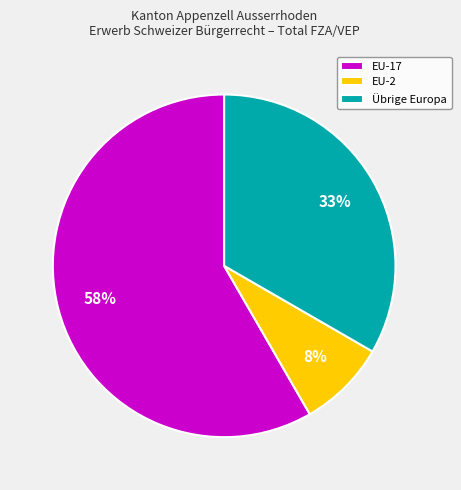

Which slice represents more than half of the pie?

EU-17